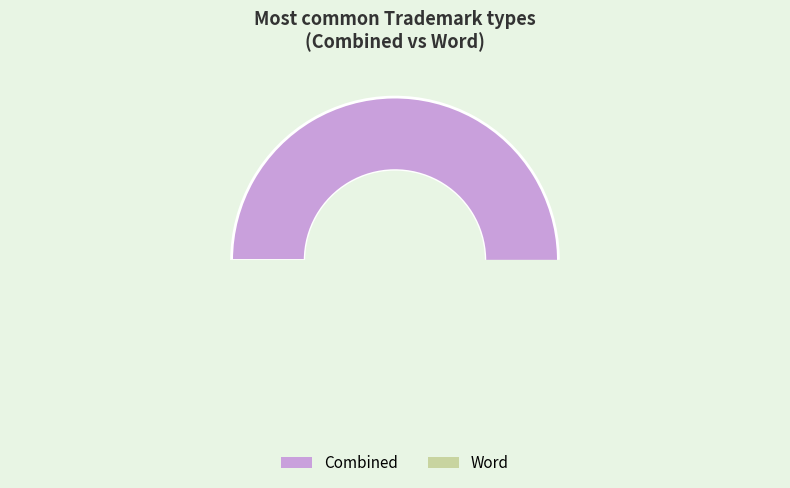

What percentage do Word and Combined together represent?

100.0%